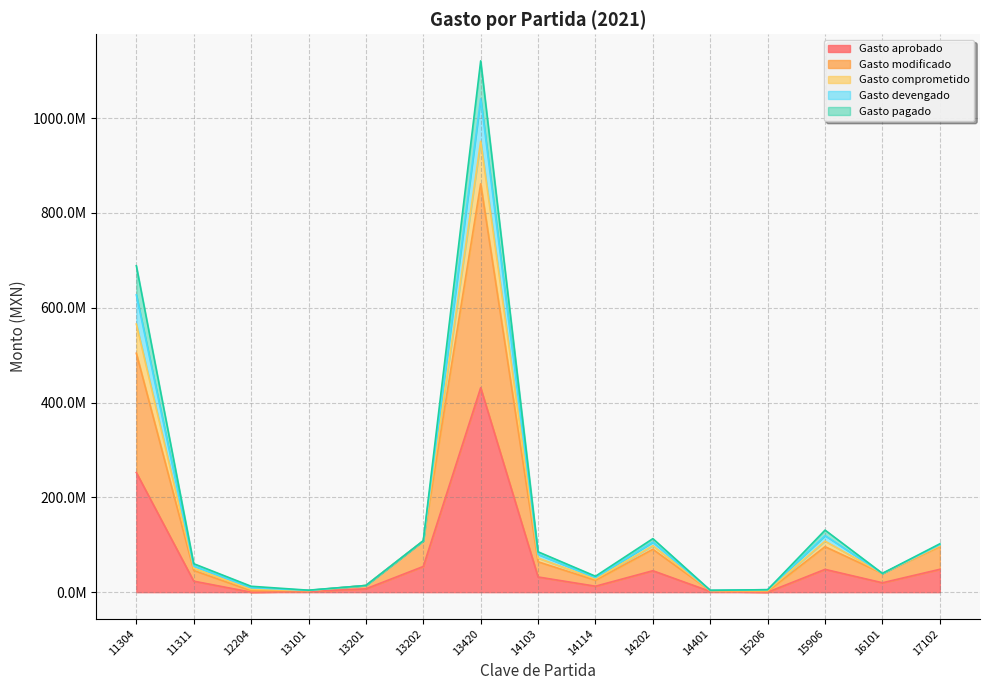

What is the spread (max minus min) of values at 13201?

7047553.9